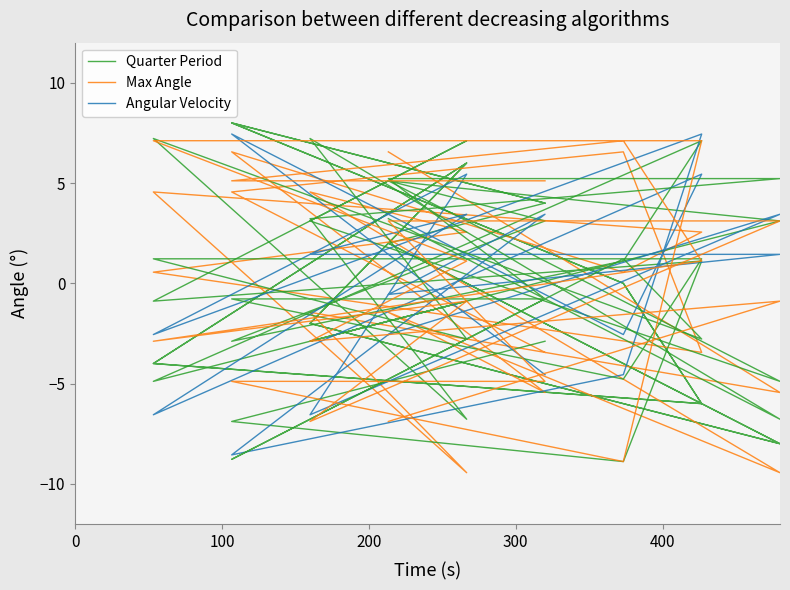

Which has a higher value, 200 or 10?

200